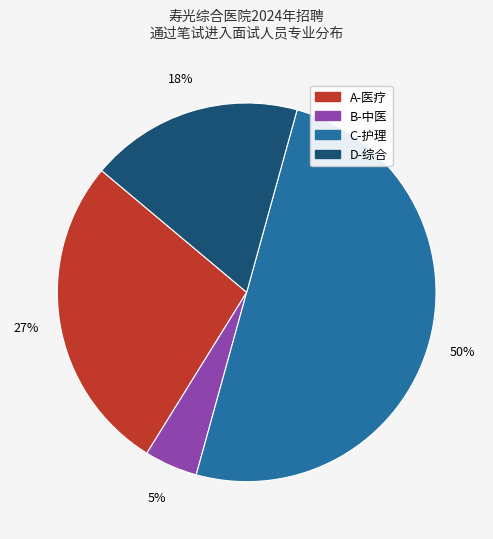

Do D-综合 and C-护理 together represent more than half of the pie?

Yes